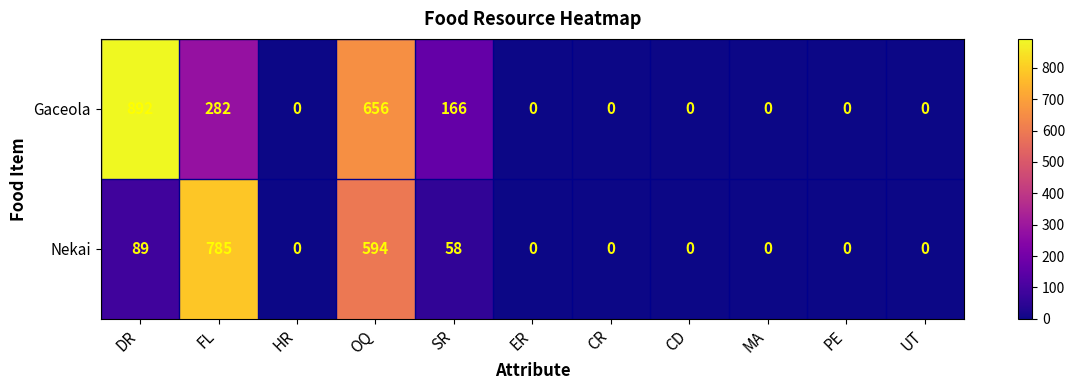

How many distinct data groups are displayed?

2